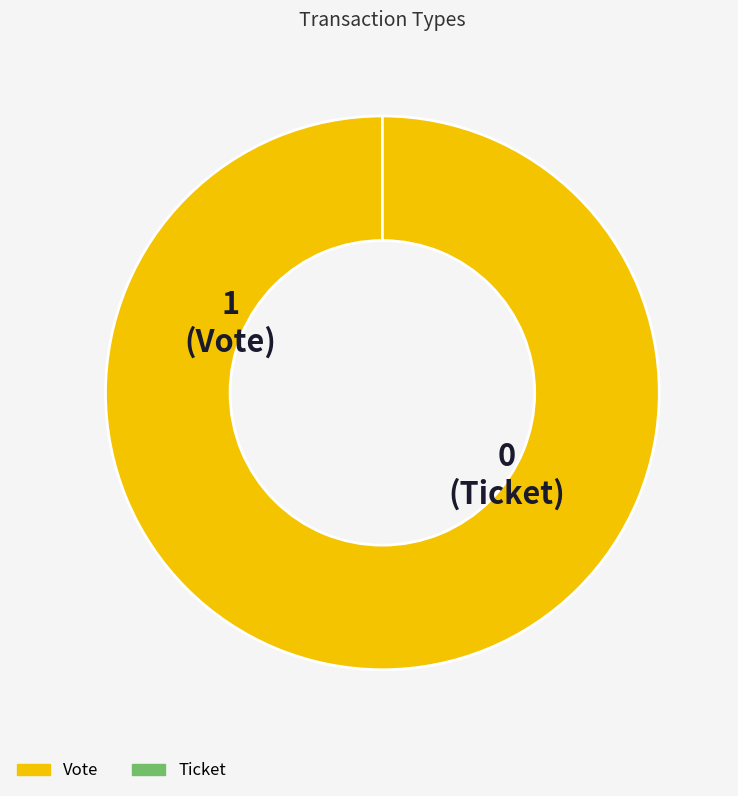

To the nearest percent, what is the difference between the largest and smallest slice percentages?

100%